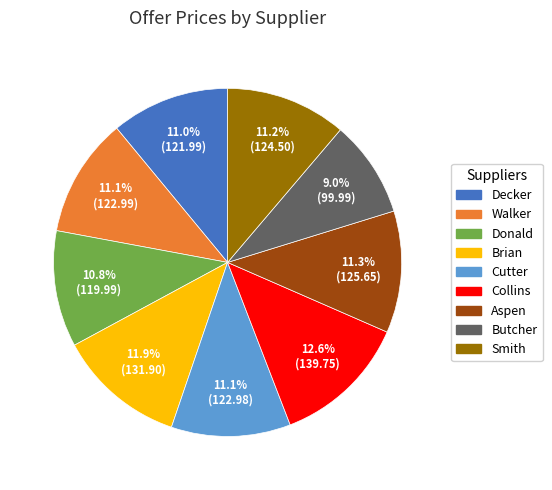

What is the ratio of the value at Brian to the value at Walker?

1.1